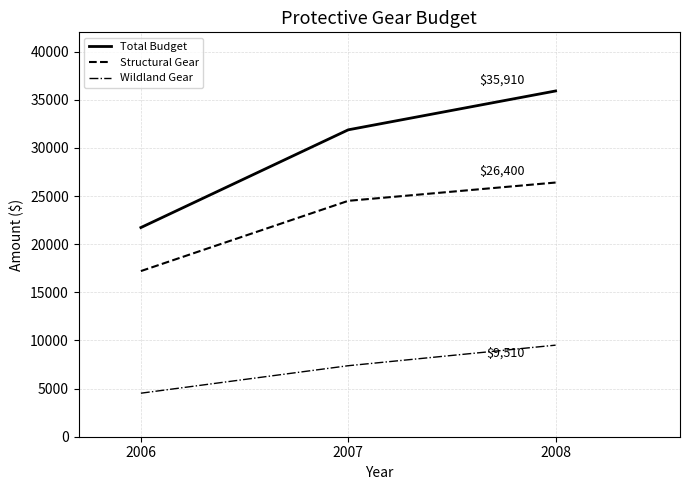

Which series has the largest total across all categories?

Total Budget